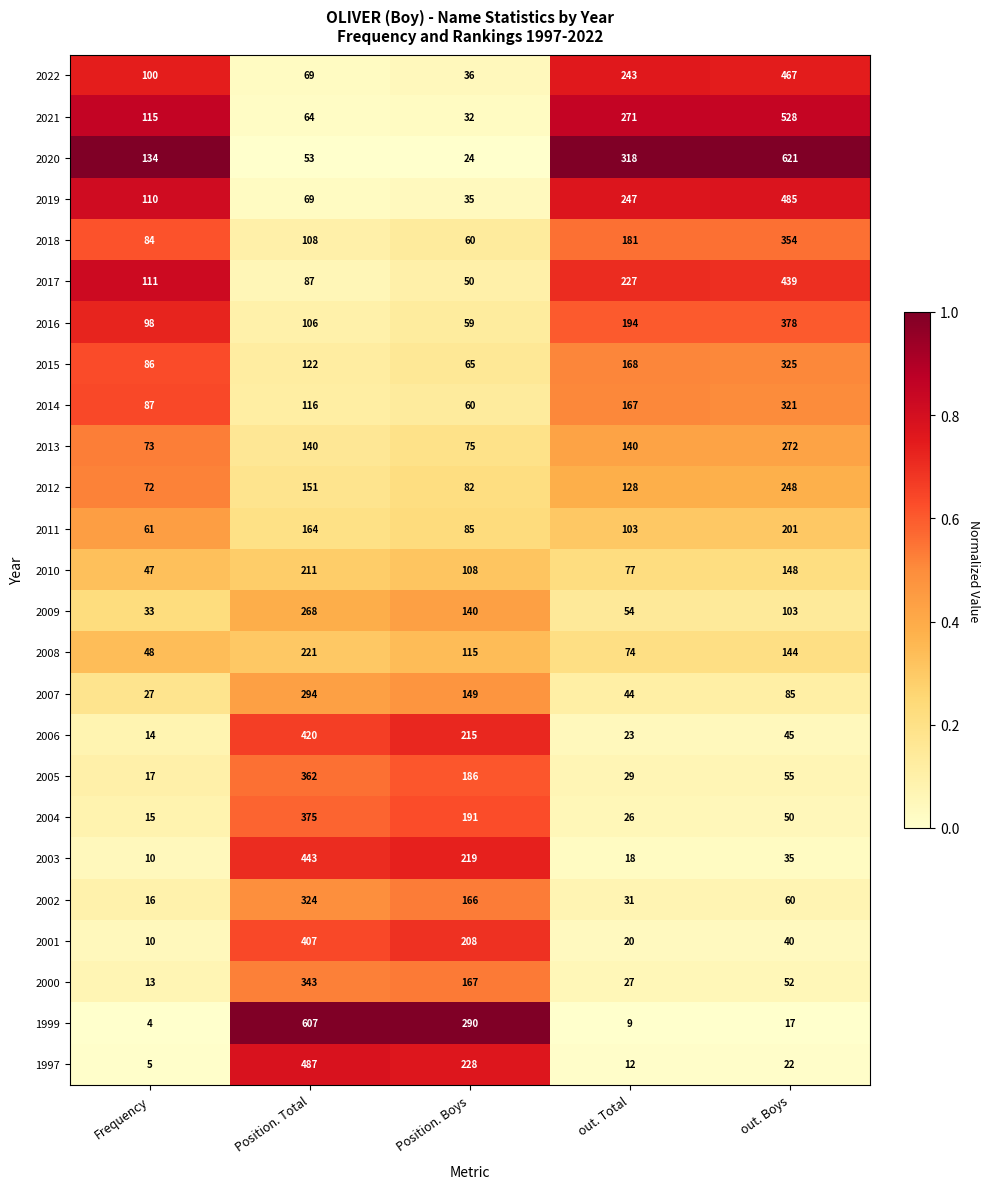

What is the greatest value displayed?

621